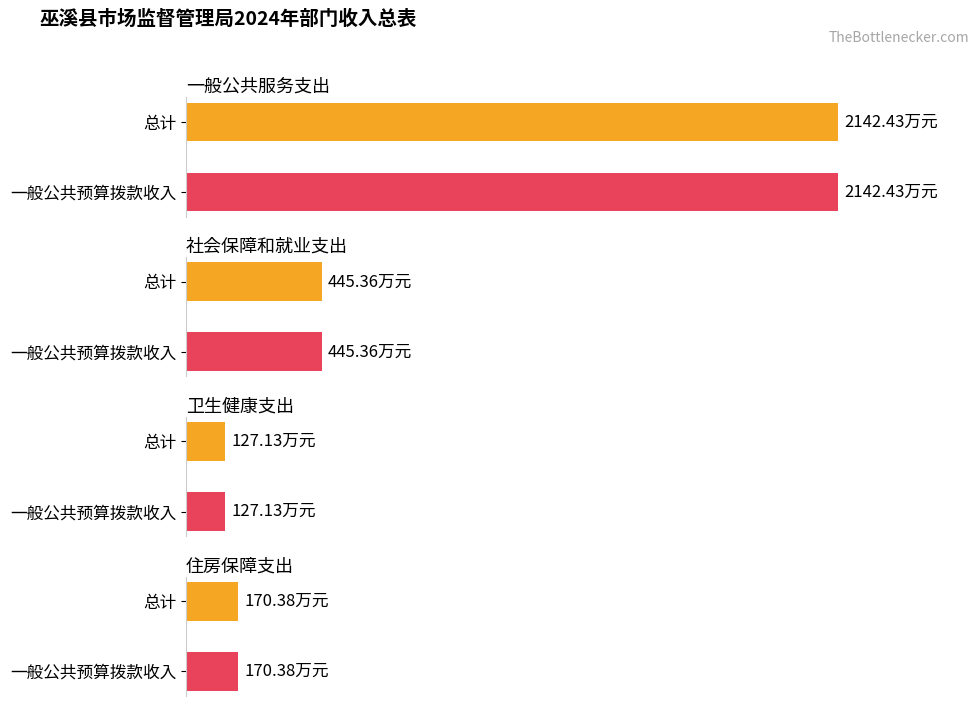

Which label corresponds to the smallest value in the chart?

卫生健康支出